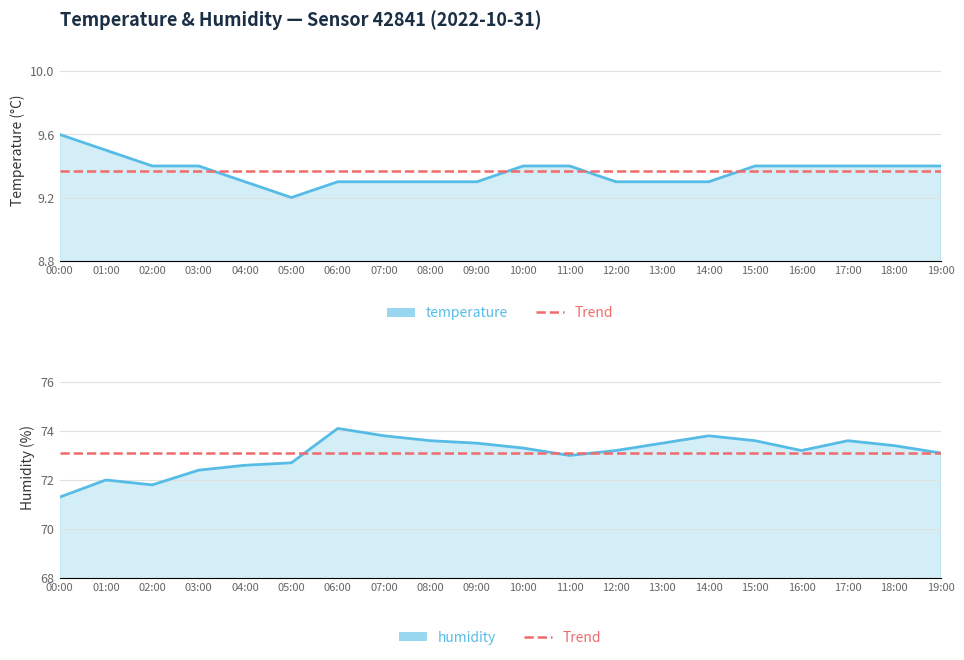

At how many categories does at least one series exceed 15?

20